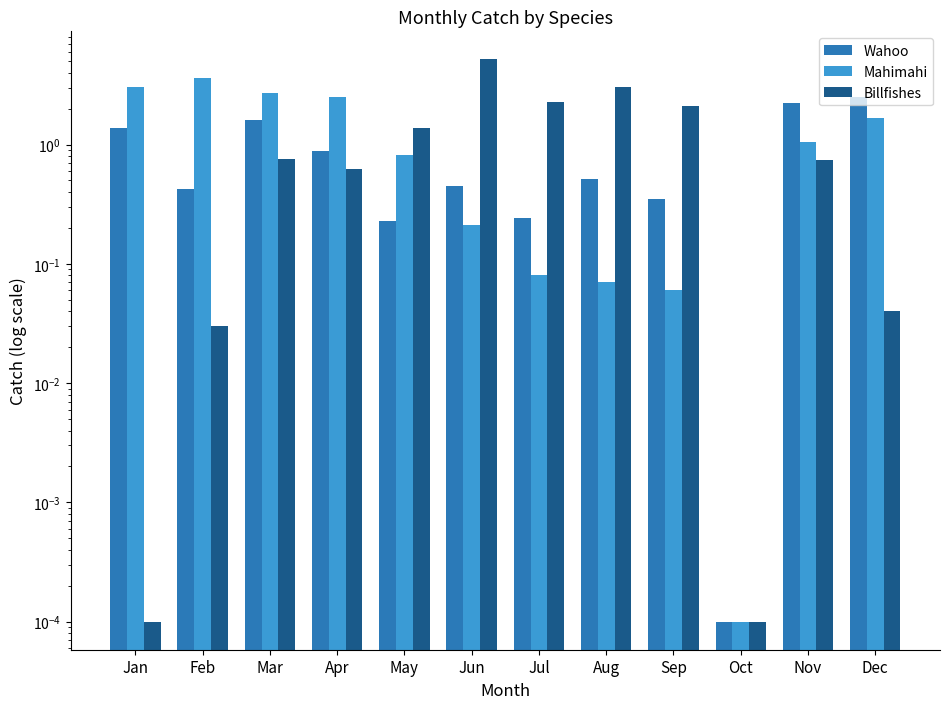

At which label is Billfishes closest to 2?

Sep